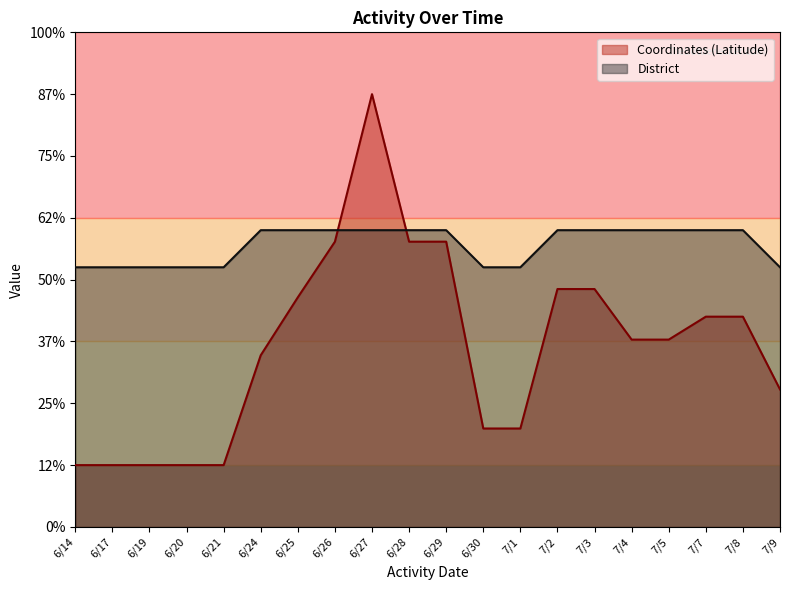

Which category has the highest value in the District series?

6/24